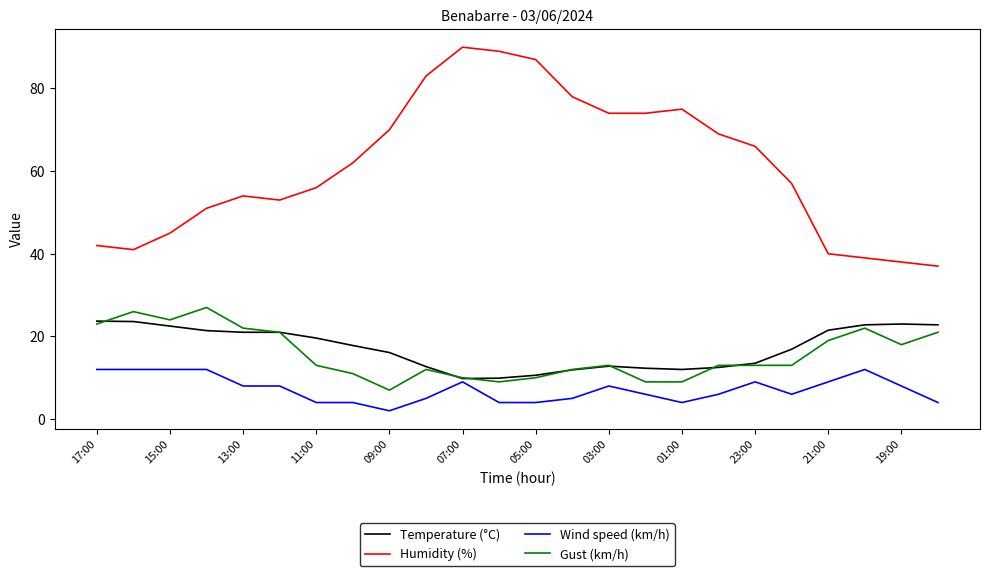

What is the difference between the maximum and minimum values in the Wind speed (km/h) series?

10.0